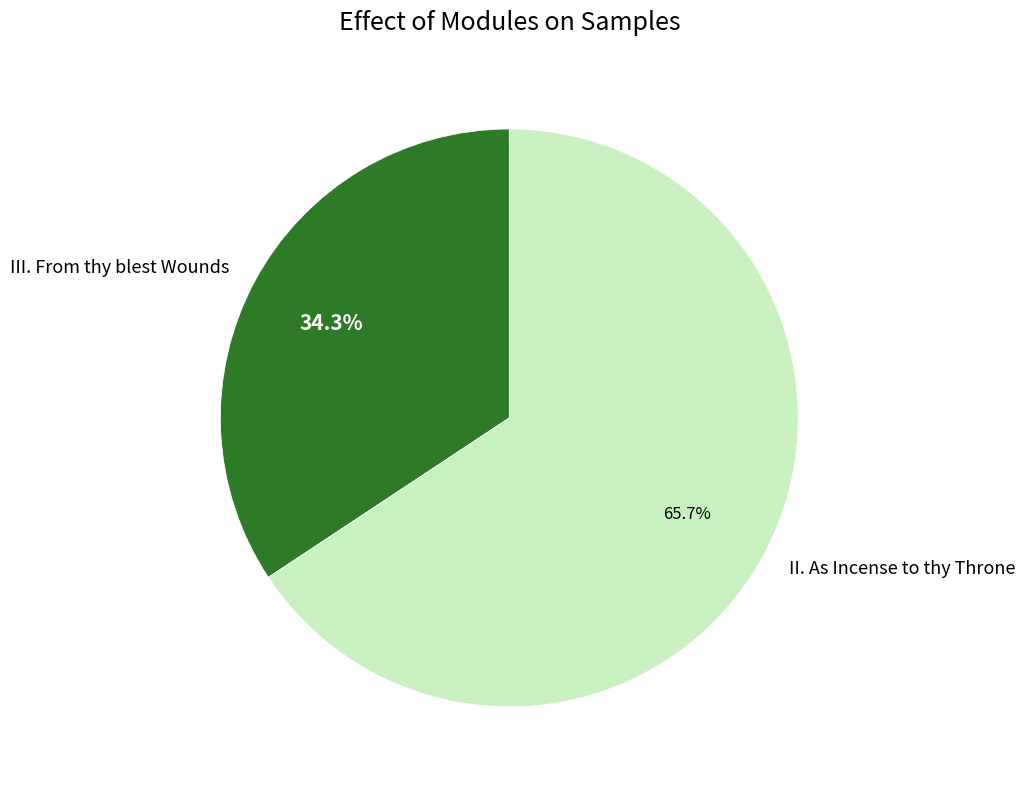

Which category has the biggest portion of the pie?

II. As Incense to thy Throne